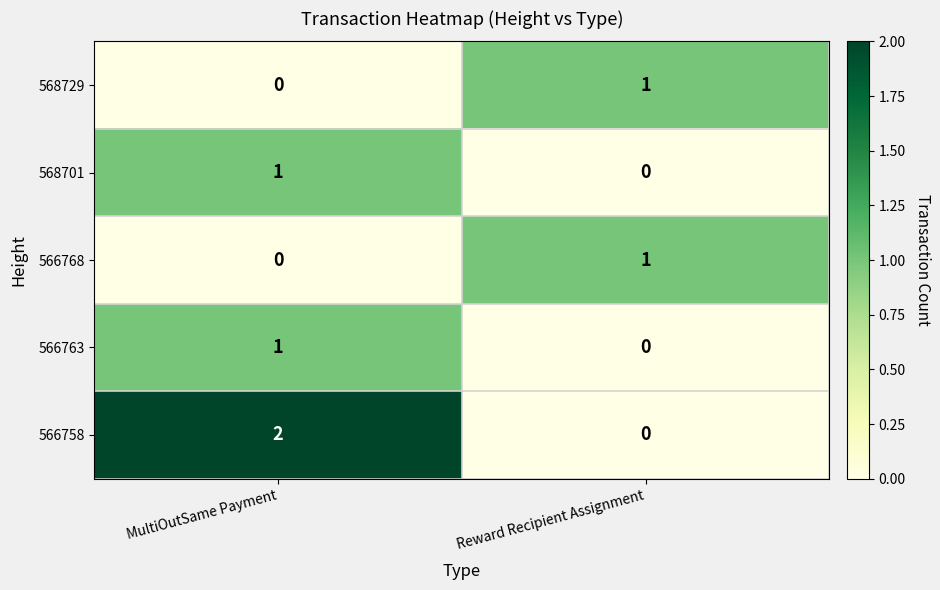

What is the spread (max minus min) of values at MultiOutSame Payment?

2